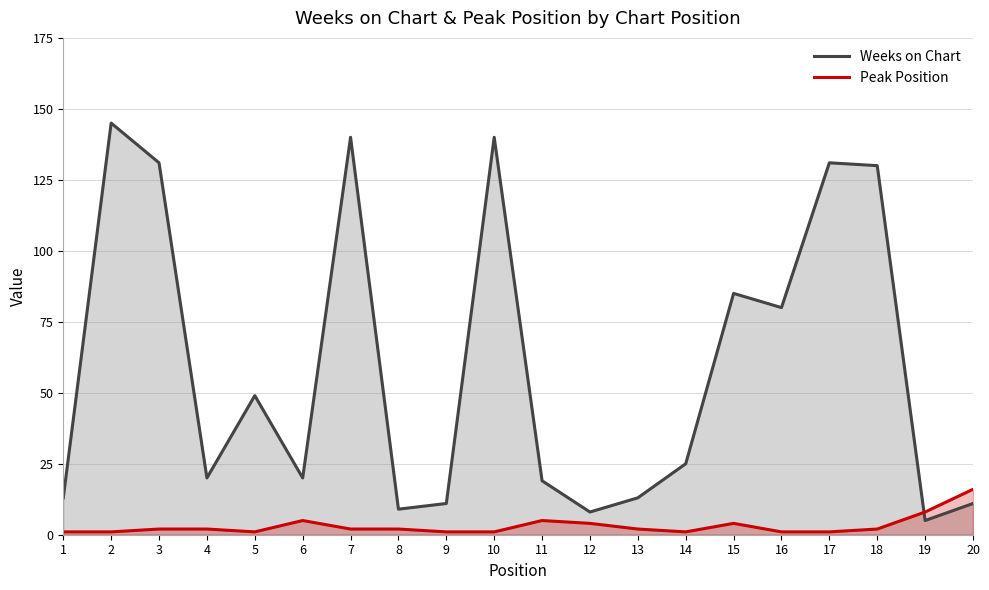

Where is Peak Position nearest to the value 8?

19